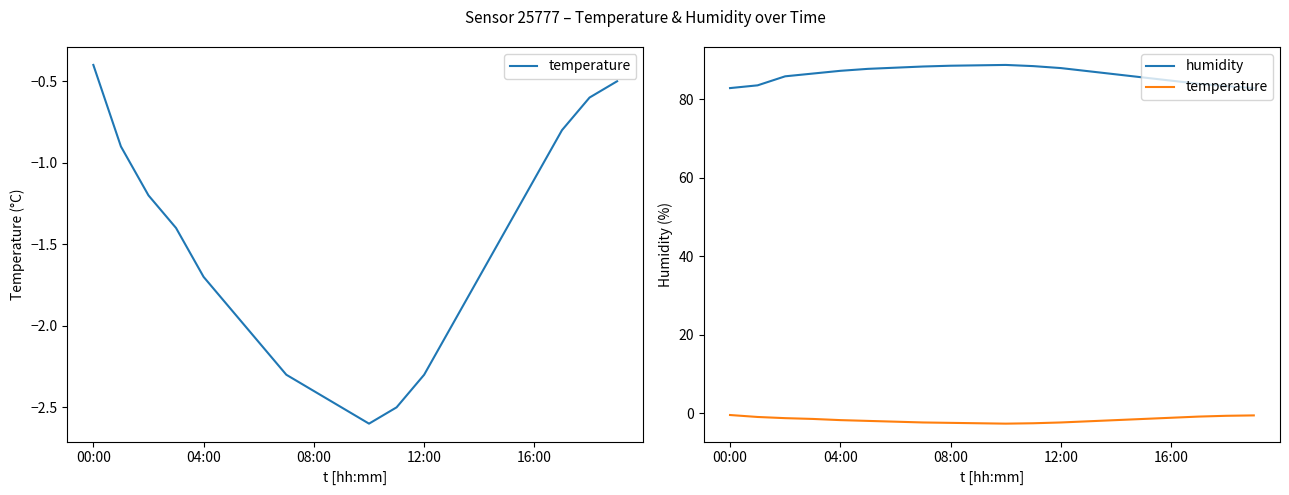

Which series has the largest range (max minus min)?

humidity